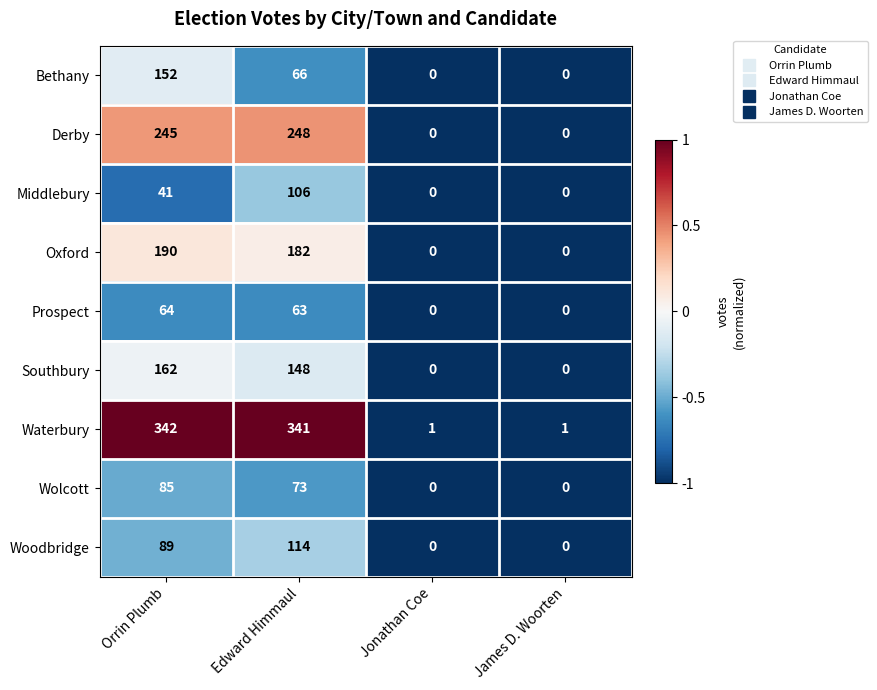

Which series has the largest total across all categories?

Waterbury